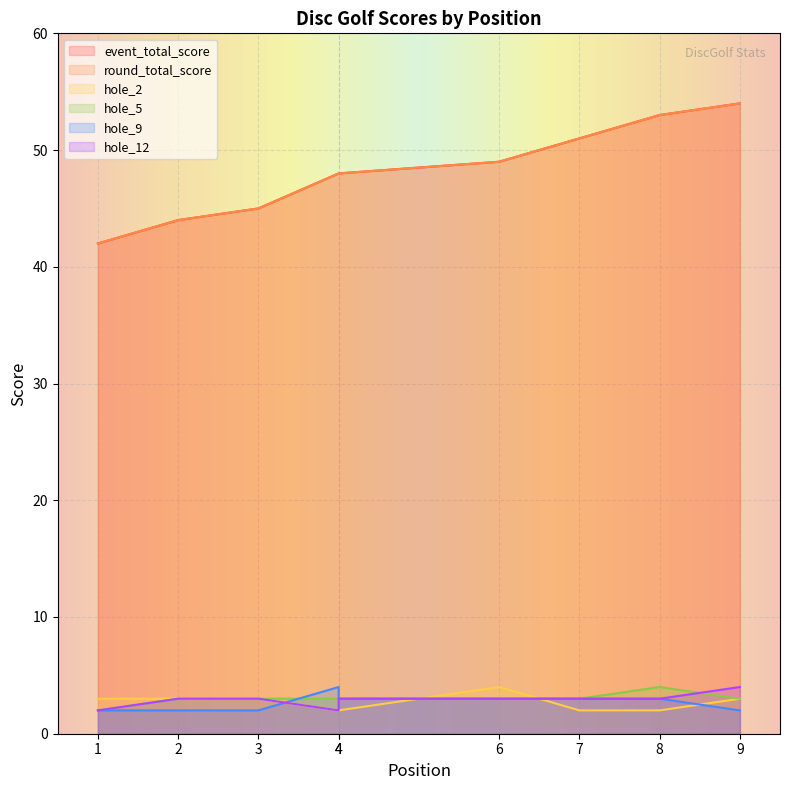

At which category does the chart reach its minimum across all series?

4